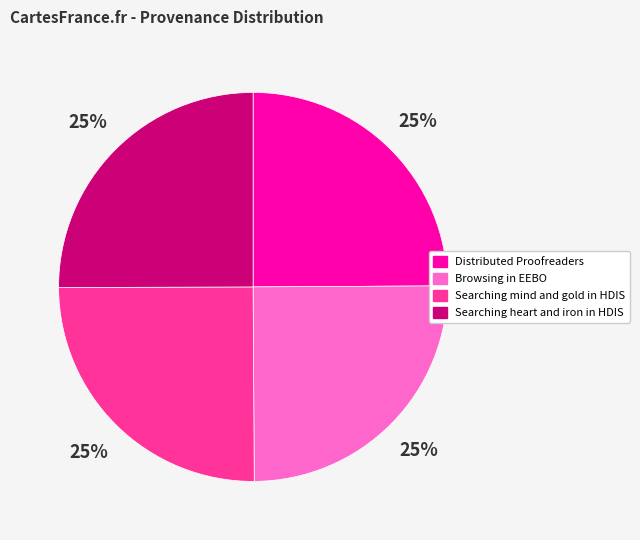

Count the number of slices in the pie.

4